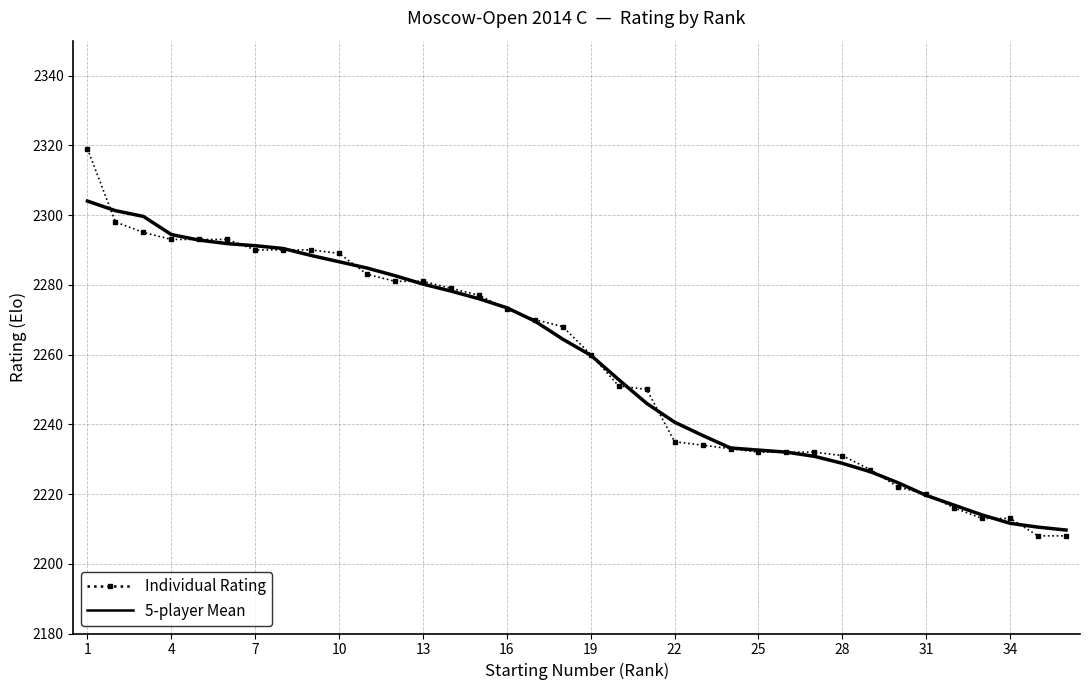

What is the smallest value displayed?

2208.0